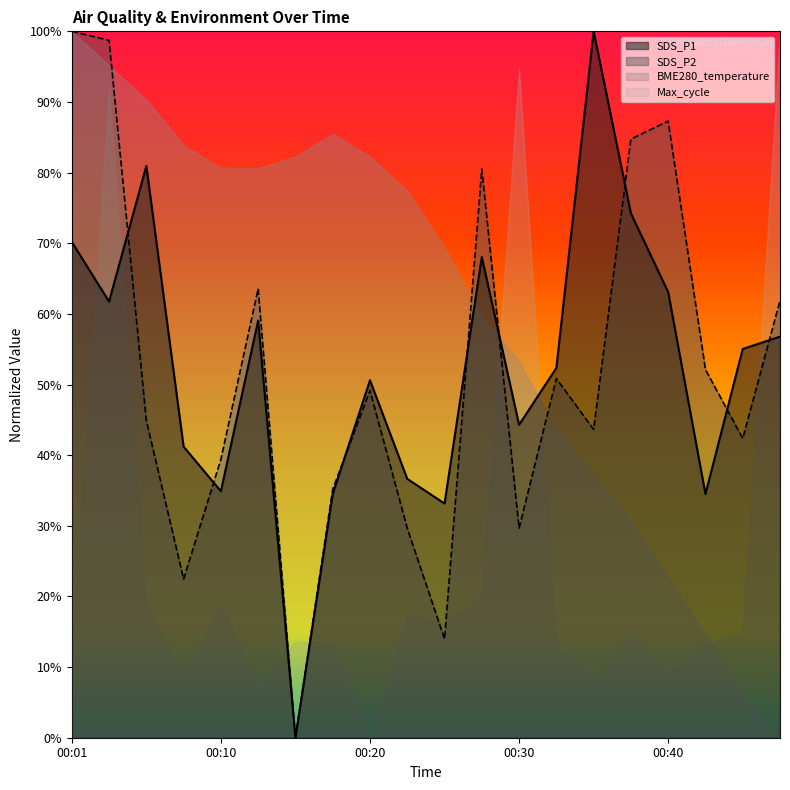

Is it true that SDS_P1 equals 0.2 at 00:05?

False